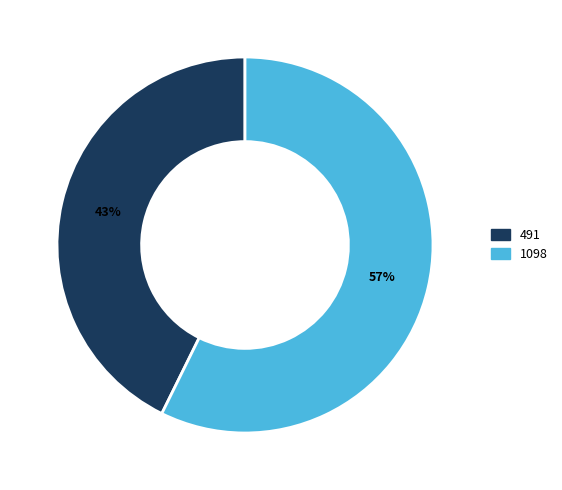

Is it true that 491 is 56% of the pie?

False